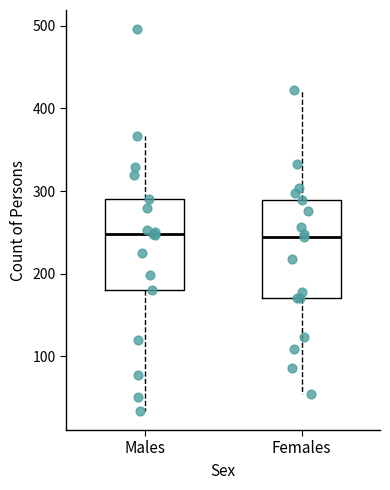

Where does the lower whisker of the box for Males end on the y-axis? The values are not printed on the chart, so give them approximately, as read against the axis.

30